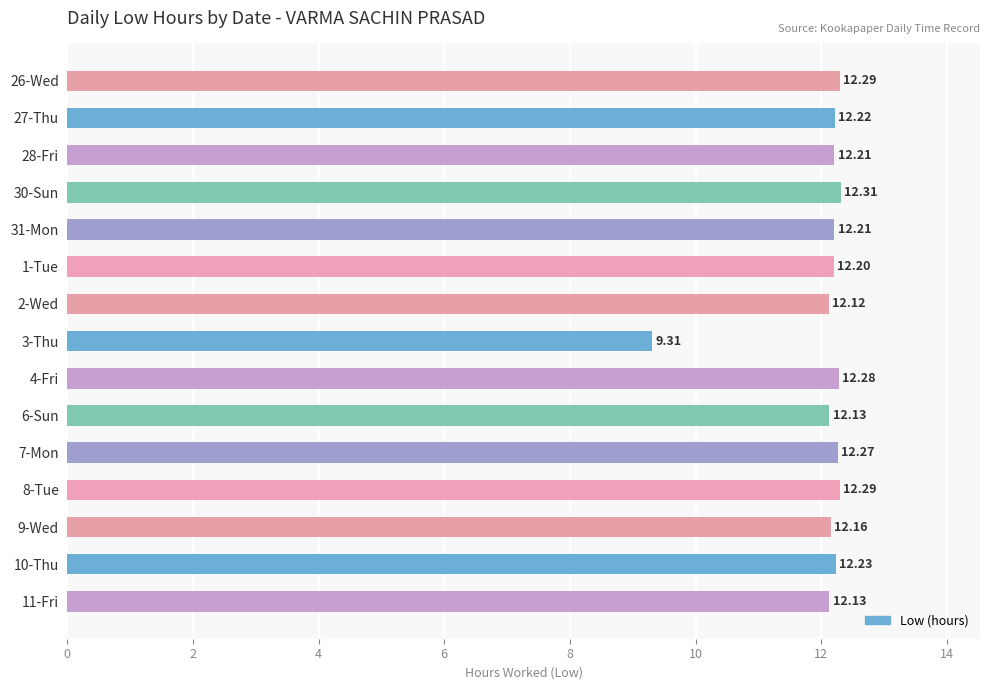

What is the greatest value displayed?

12.3